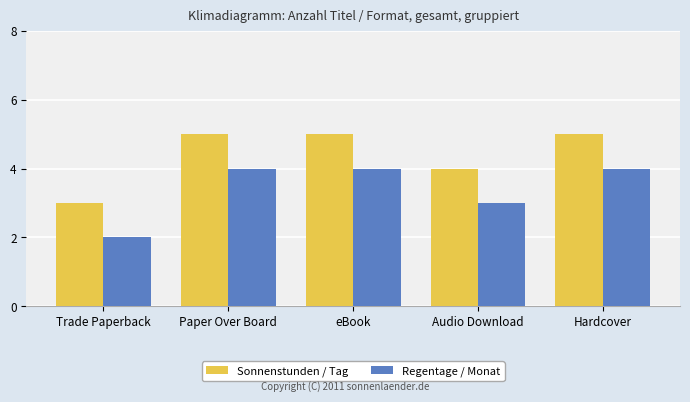

How many distinct data groups are displayed?

2